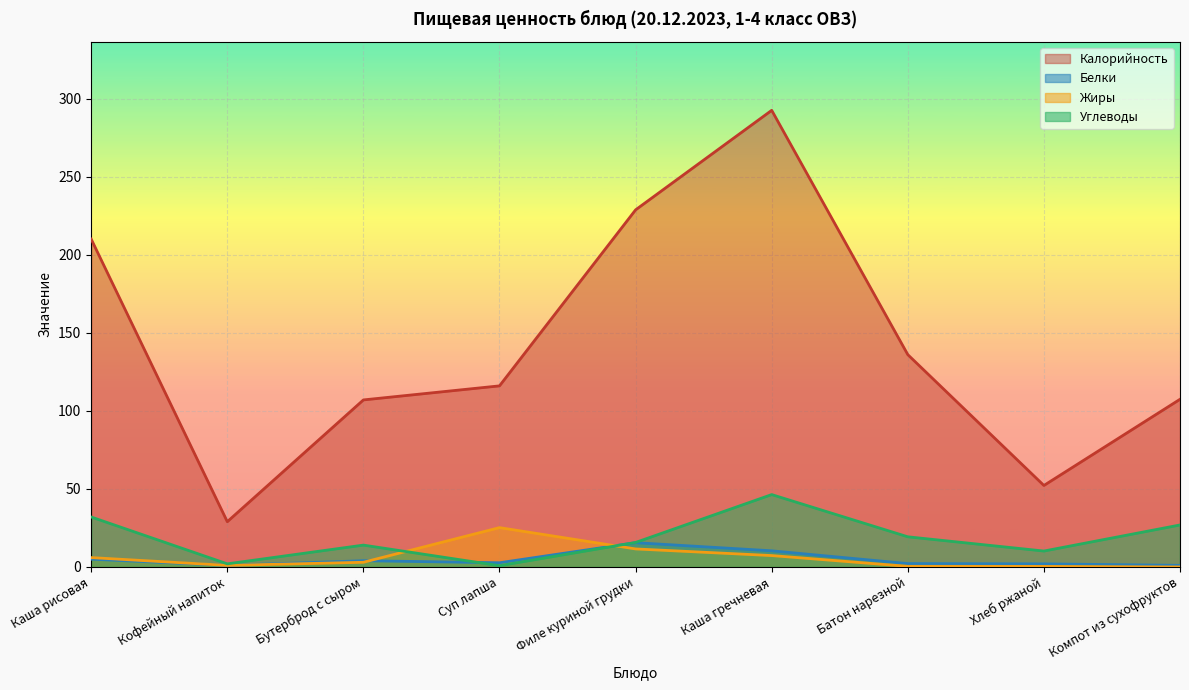

Between Филе куриной грудки and Каша рисовая, which is larger?

Филе куриной грудки